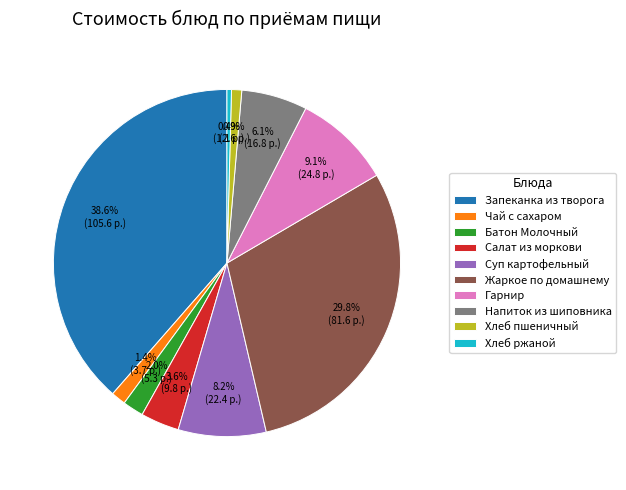

How much of the chart is everything except Салат из моркови?

96.4%